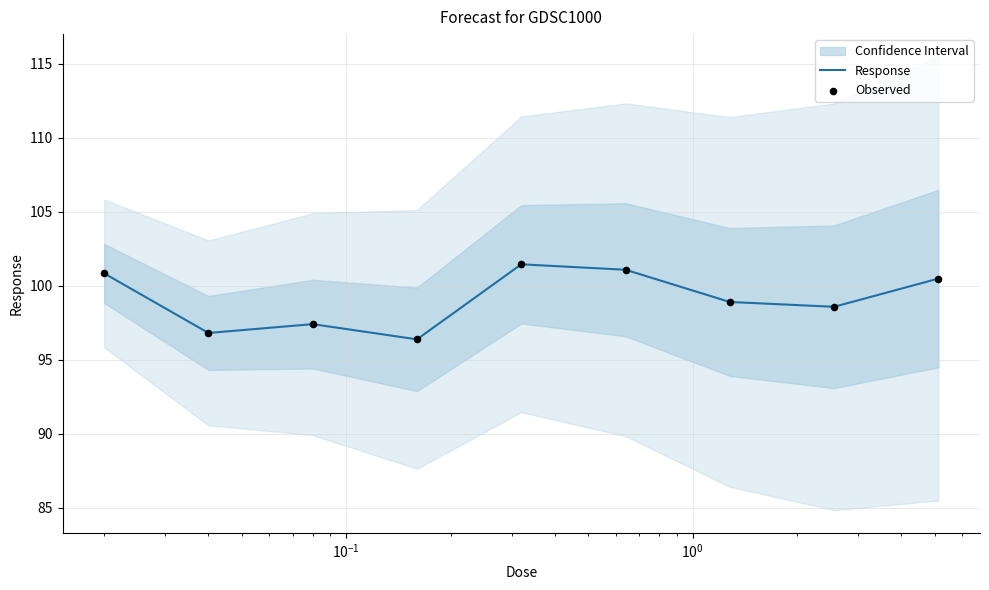

Which series has the widest spread of Y values?

Response